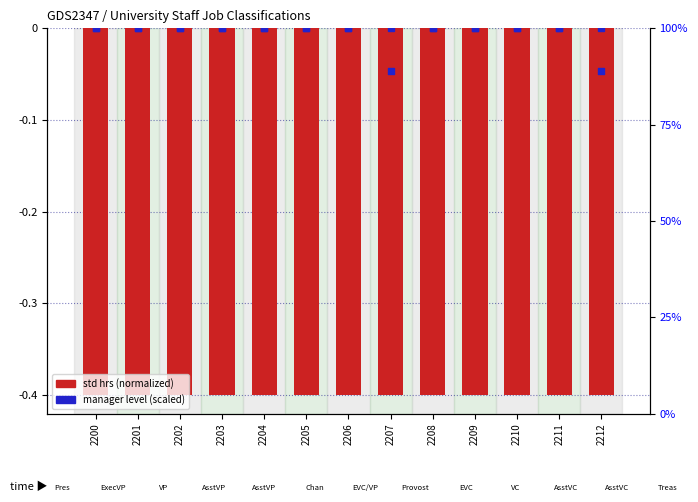

Which series has the widest spread of Y values?

manager level (scaled)